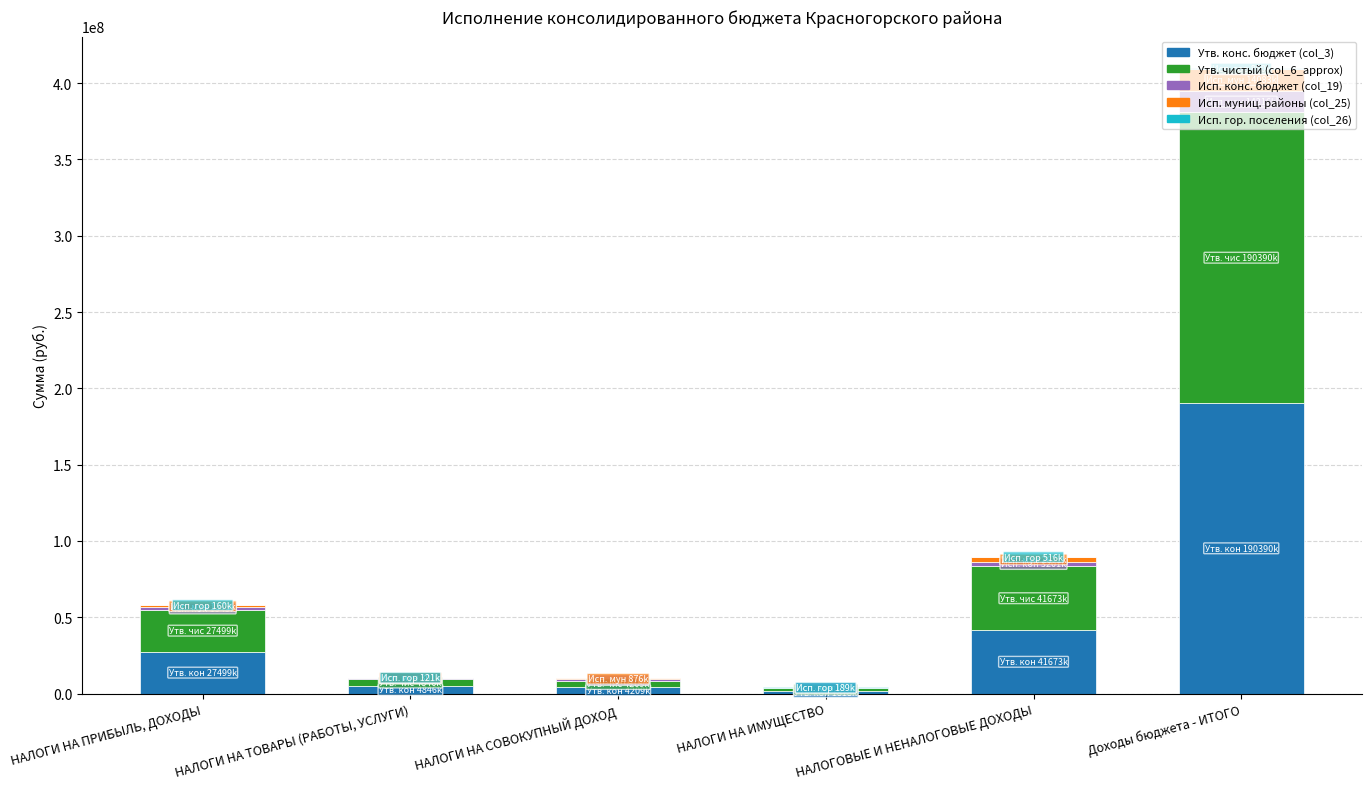

At which category is the sum across all series the highest?

Доходы бюджета - ИТОГО